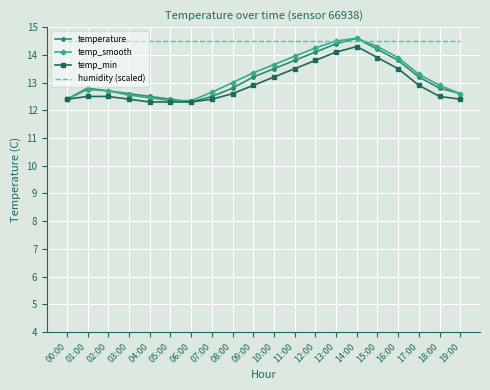

Between 12:00 and 17:00, which series saw the biggest shift?

temp_smooth